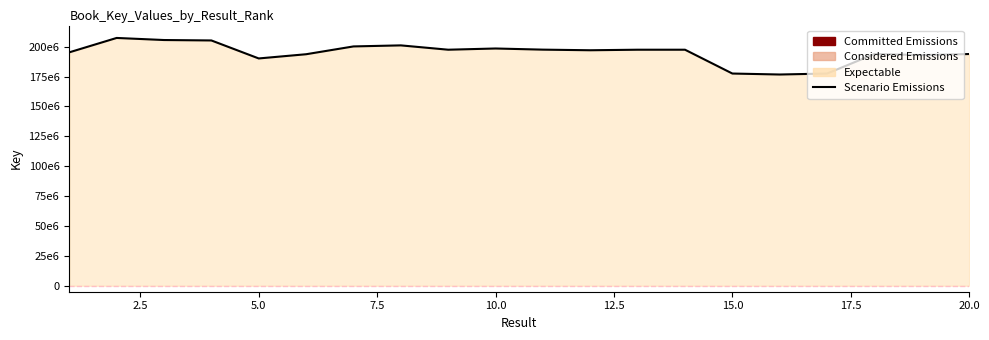

How many data points does each series have?

20